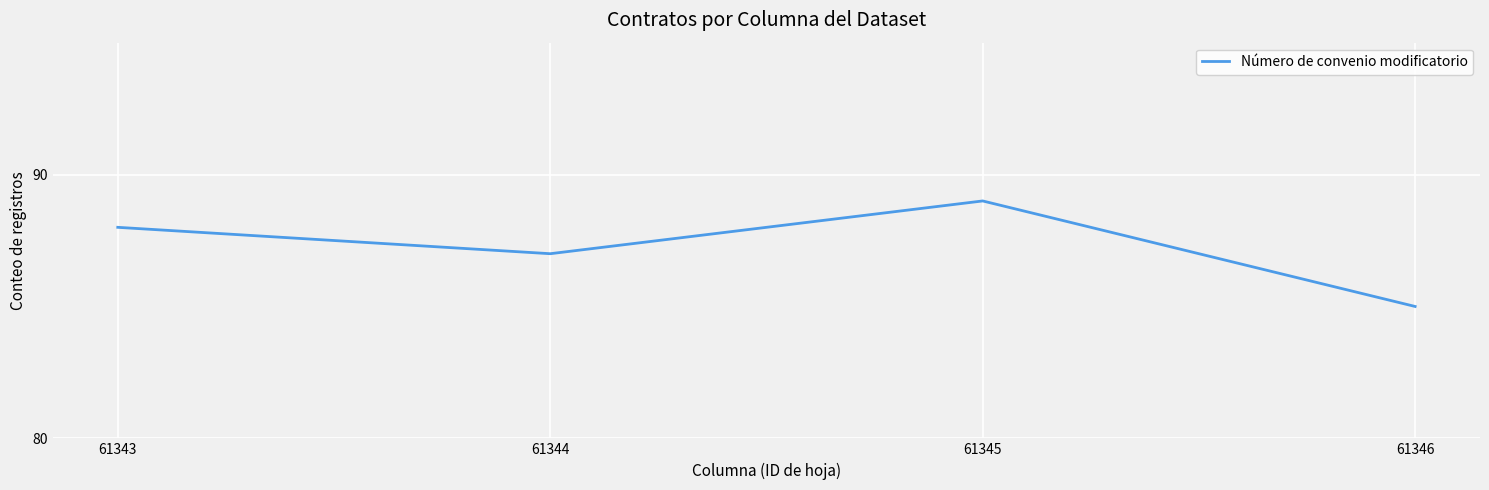

The value at 61344 is 36. True or false?

False